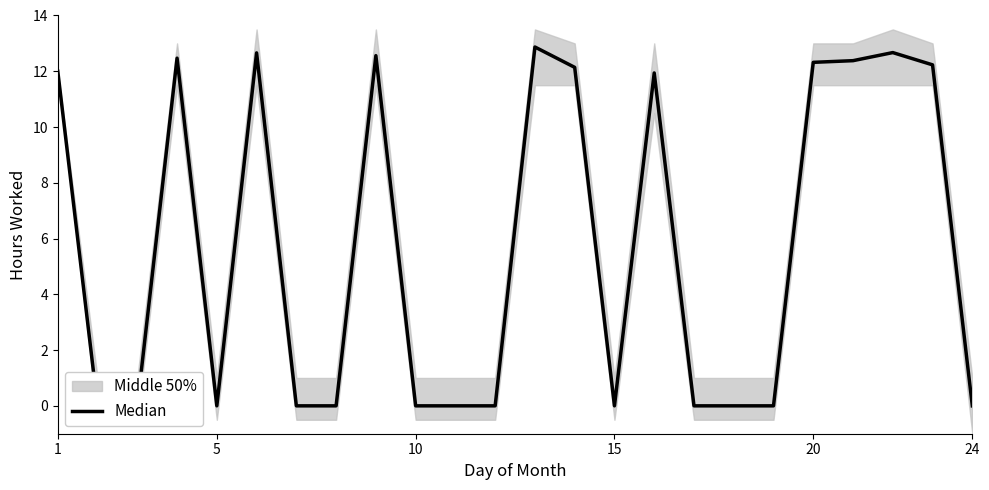

How many points are higher than both their immediate neighbors (excluding endpoints)?

6